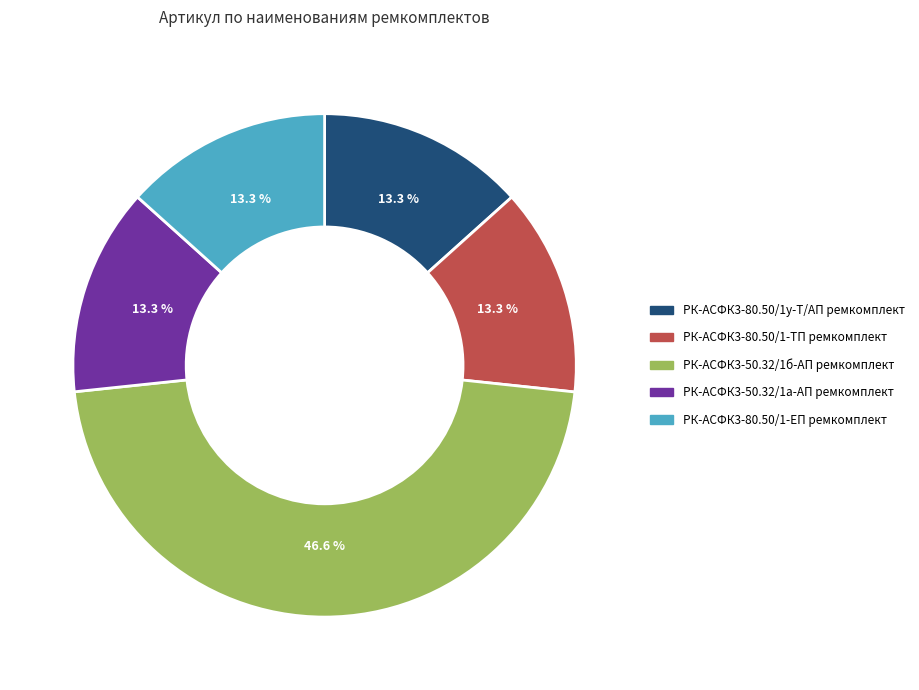

The РК-АСФК3-80.50/1-ЕП ремкомплект slice represents 7% of the pie. True or false?

False